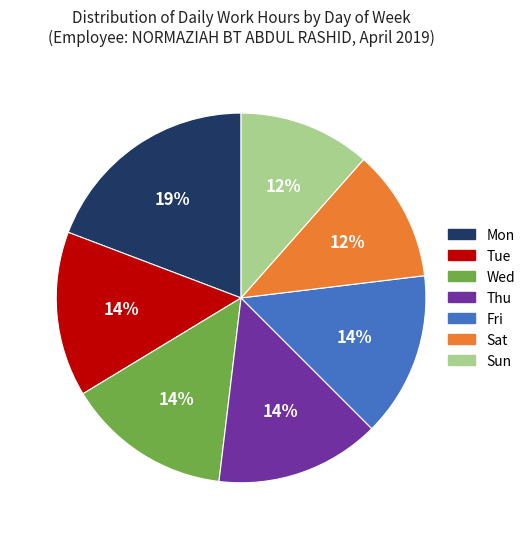

Combined, do Fri and Sat account for over 50%?

No